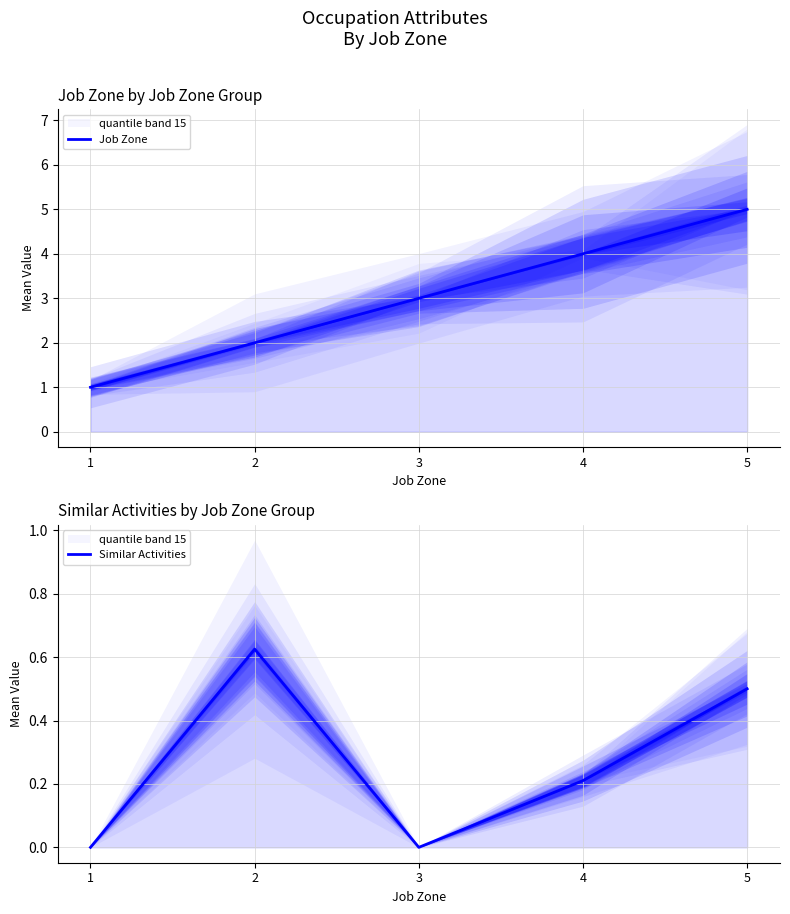

Does the chart display data point markers on the line(s)?

No